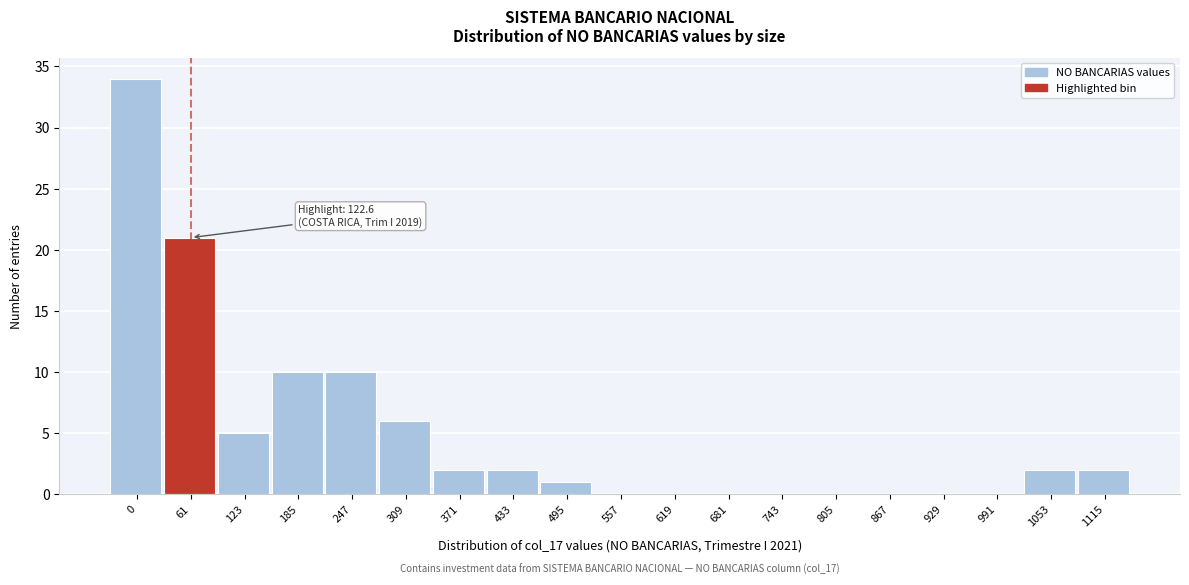

Reading left to right, extract all data points from this chart.

0=34	61=21	123=5	185=10	247=10	309=6	371=2	433=2	495=1	557=0	619=0	681=0	743=0	805=0	867=0	929=0	991=0	1053=2	1115=2